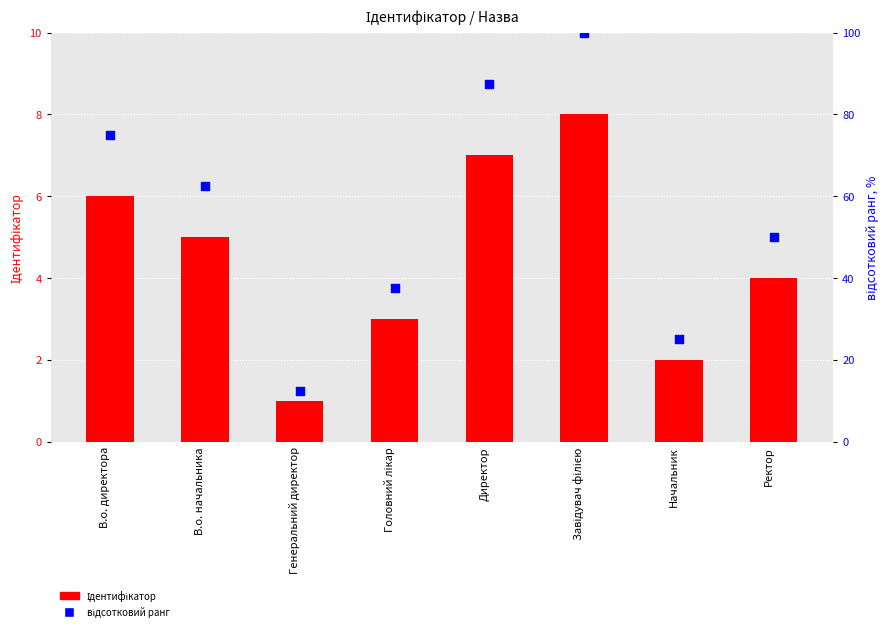

At which category is the sum across all series the highest?

Завідувач філією